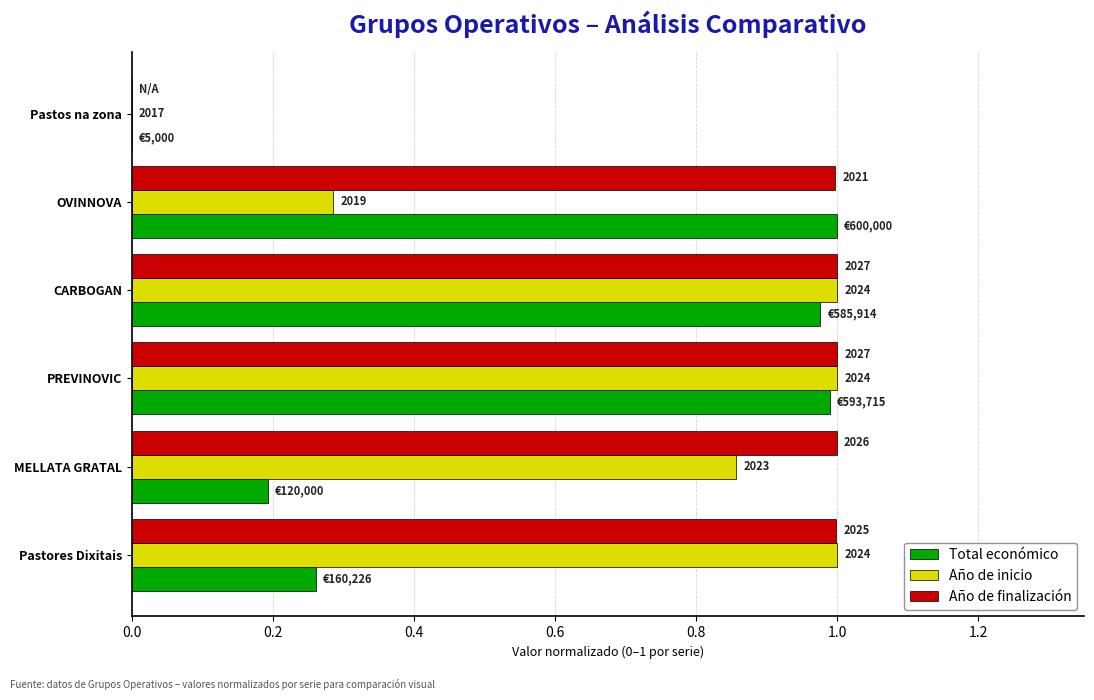

What are all the series names shown in the legend?

Total económico, Año de inicio, Año de finalización